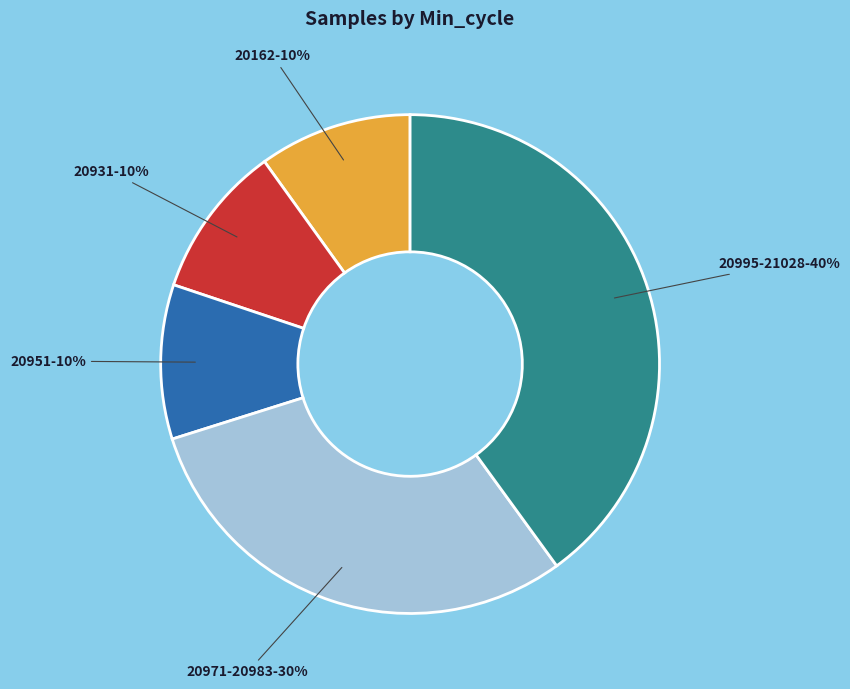

What is the ratio of the value at 20931-10% to the value at 20951-10%?

1.0